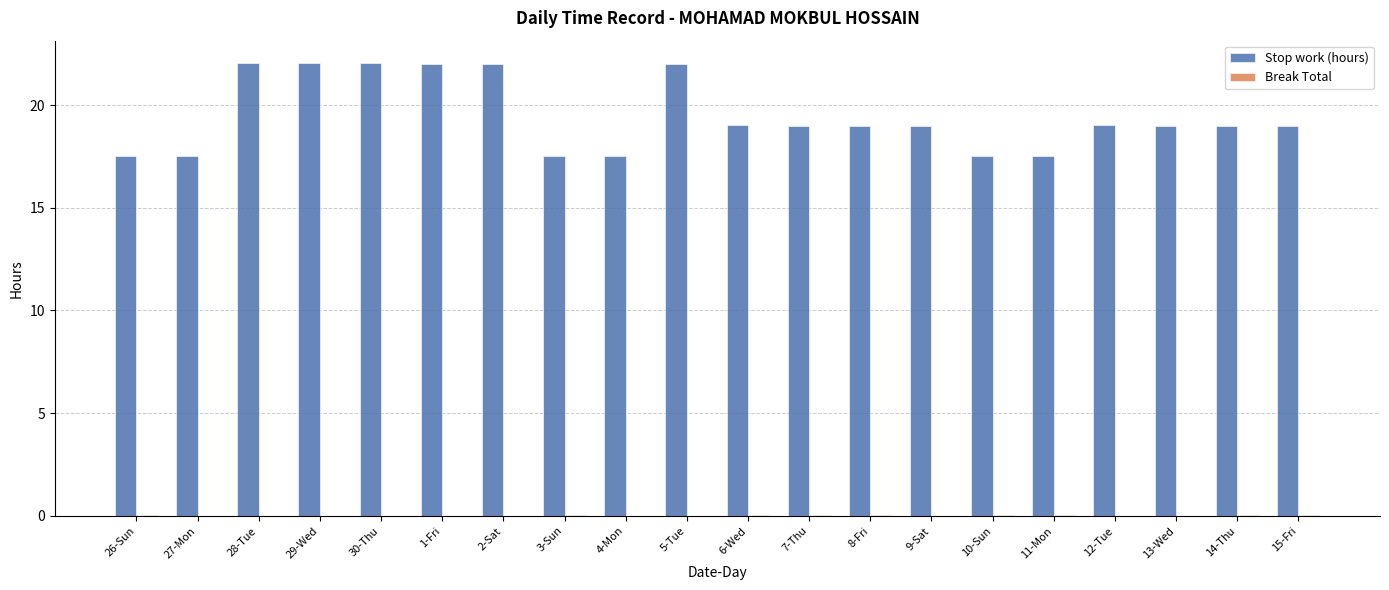

Which series has the largest total across all categories?

Stop work (hours)